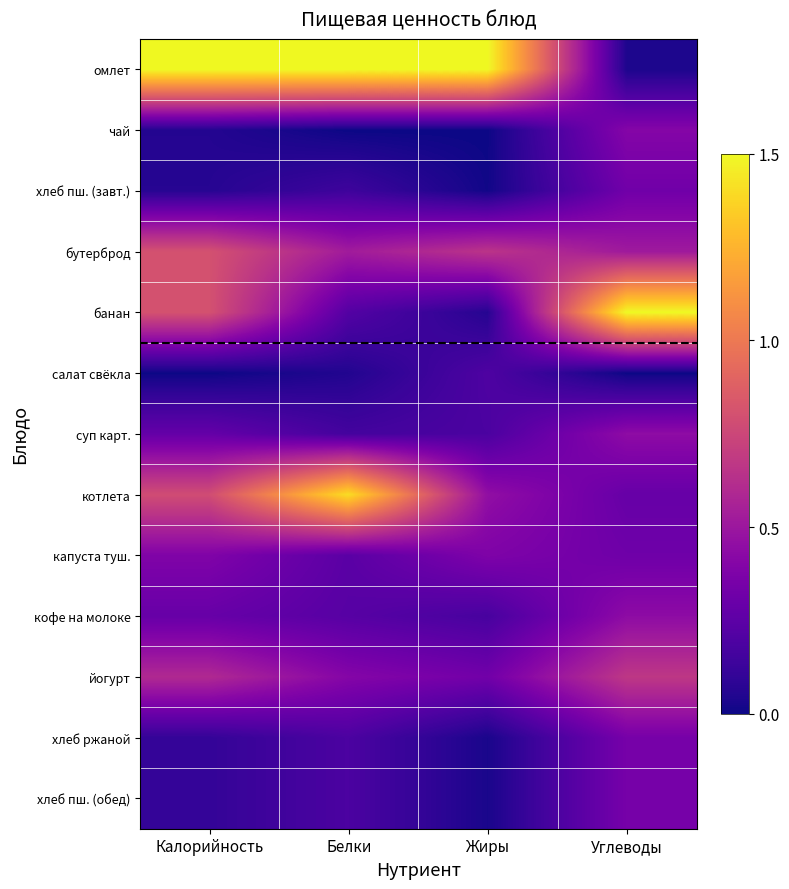

At how many categories does at least one series exceed 1?

4